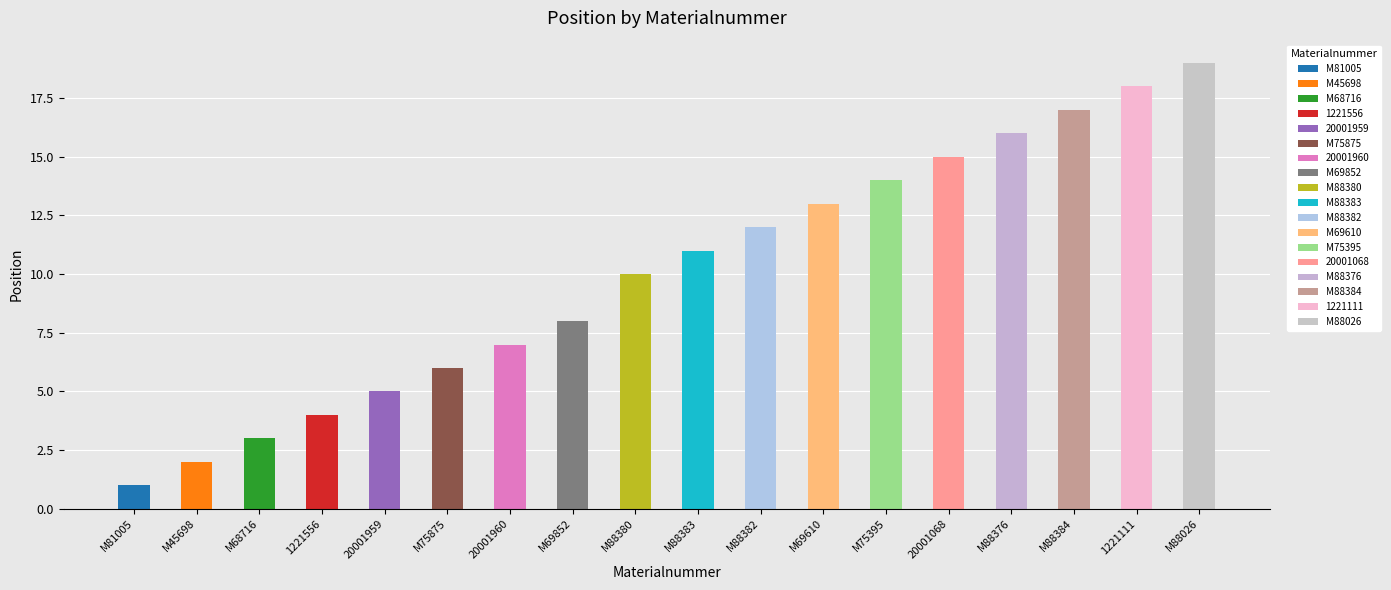

List the labels in order of value, smallest first.

M81005, M45698, M68716, 1221556, 20001959, M75875, 20001960, M69852, M88380, M88383, M88382, M69610, M75395, 20001068, M88376, M88384, 1221111, M88026